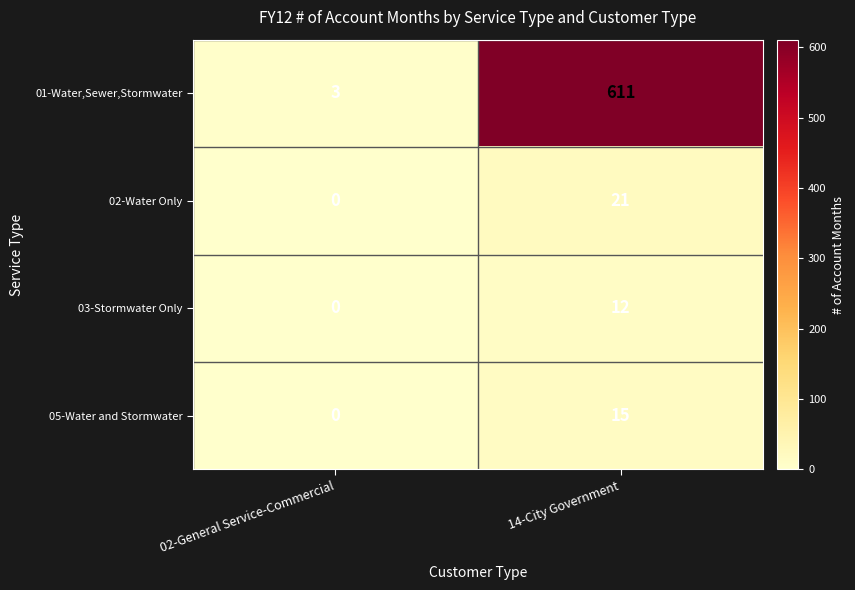

What is the sum of the 01-Water,Sewer,Stormwater values at 02-General Service-Commercial and 14-City Government?

614